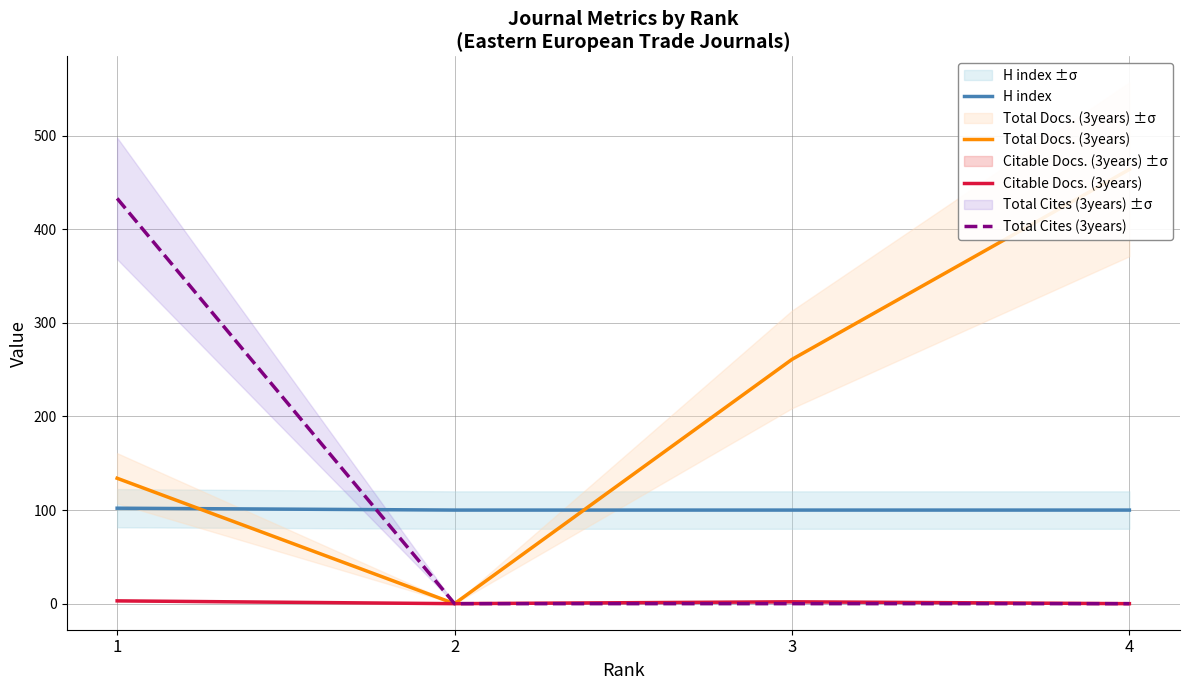

The Total Cites (3years) series shows 0 at 3. True or false?

True